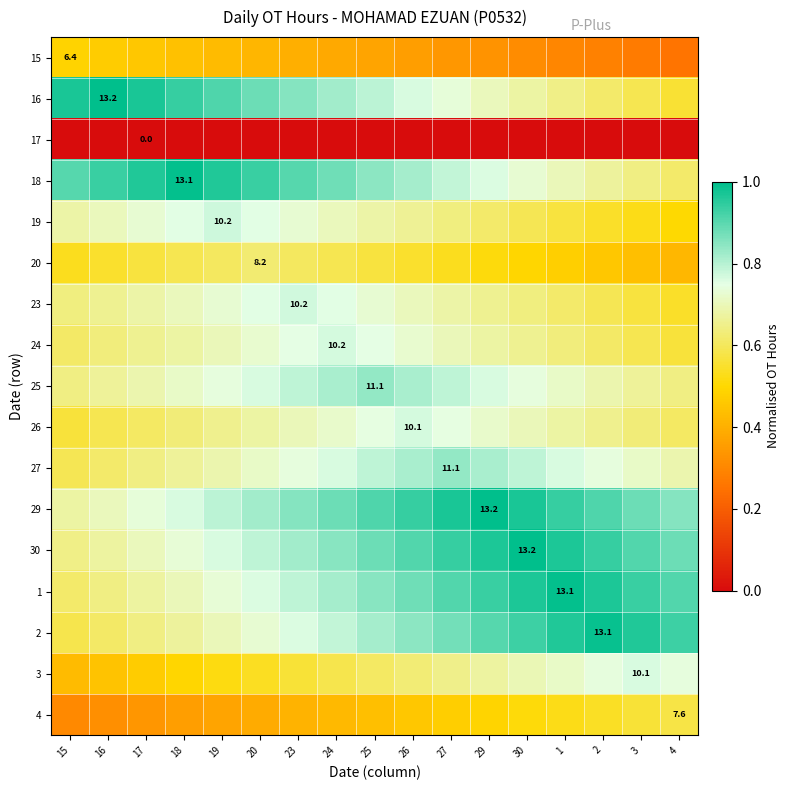

What is the lowest value of the 30 series?

0.6